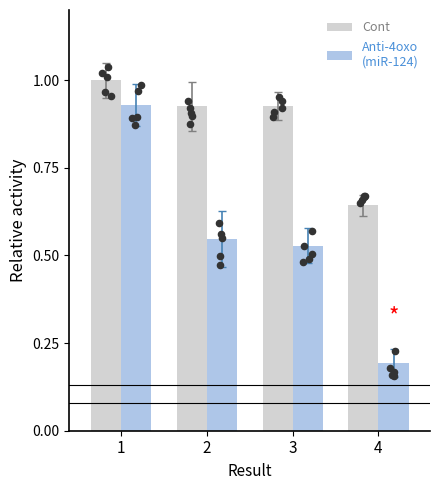

What is the total value across all series at 1?

1.9